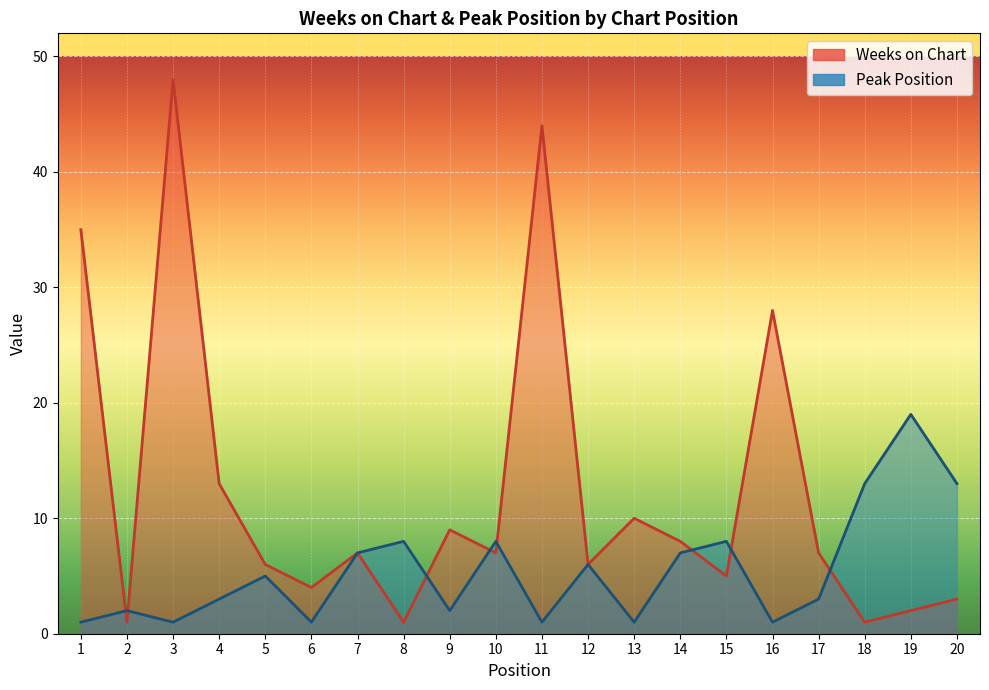

What is the difference between the highest and lowest values at 4?

10